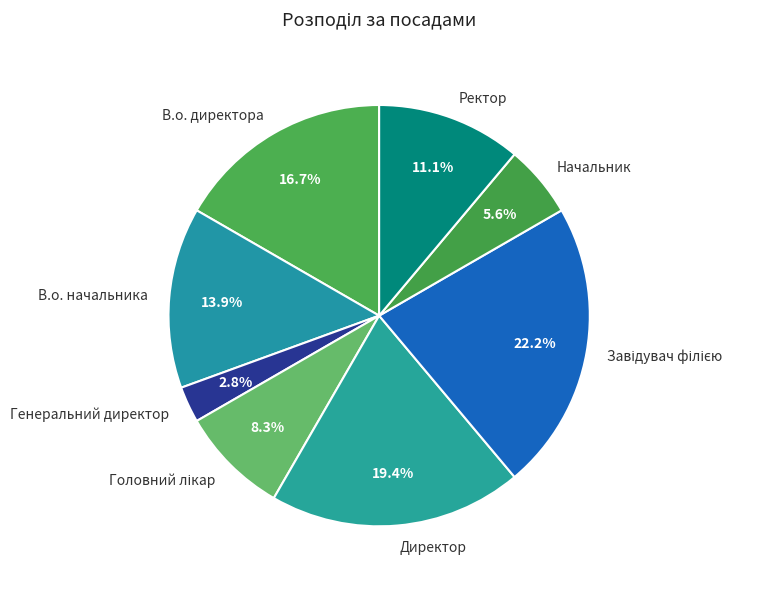

Which has a higher value, Ректор or Генеральний директор?

Ректор